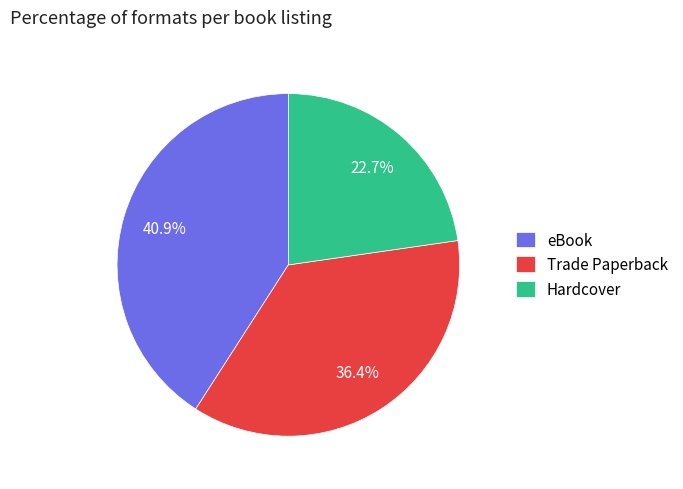

What percentage is the Trade Paperback slice, to the nearest percent?

36%